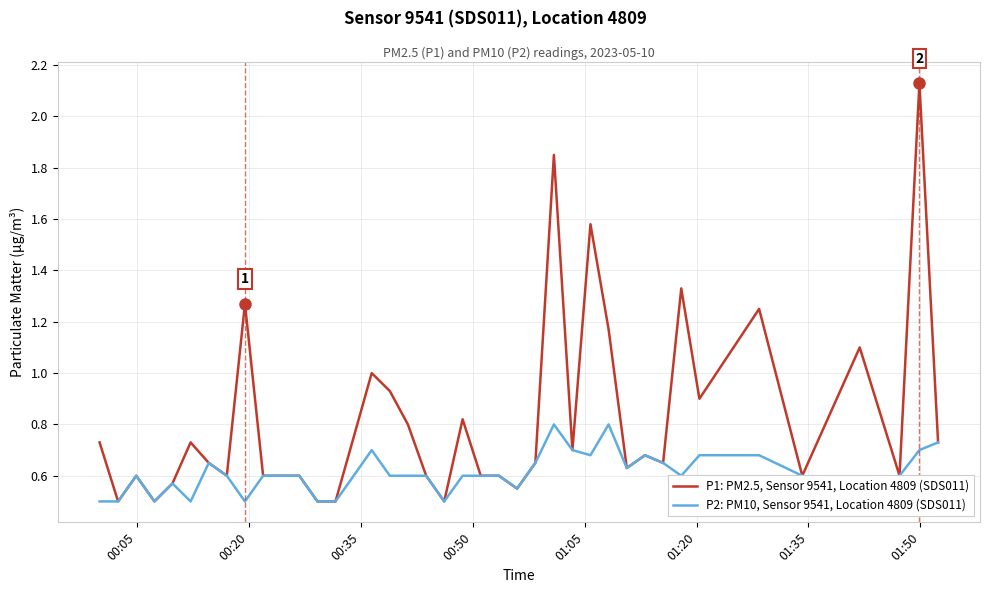

Which series has the largest total across all categories?

P1: PM2.5, Sensor 9541, Location 4809 (SDS011)